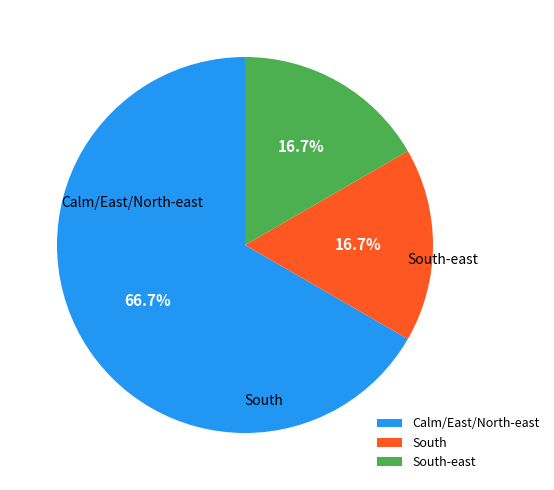

Is the sum of South and South-east greater than half?

No